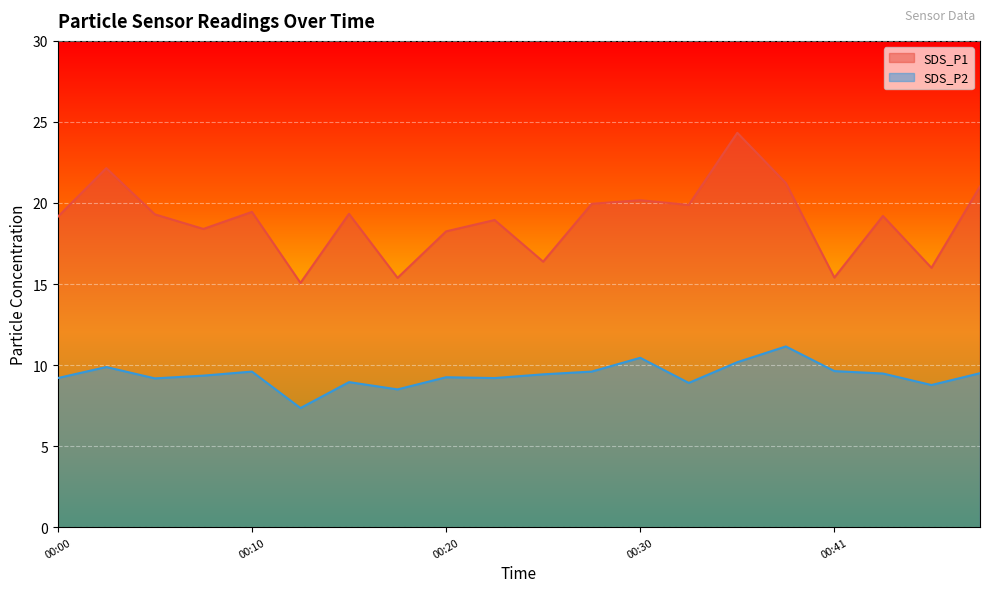

True or false: SDS_P1 and SDS_P2 cross at least once.

False